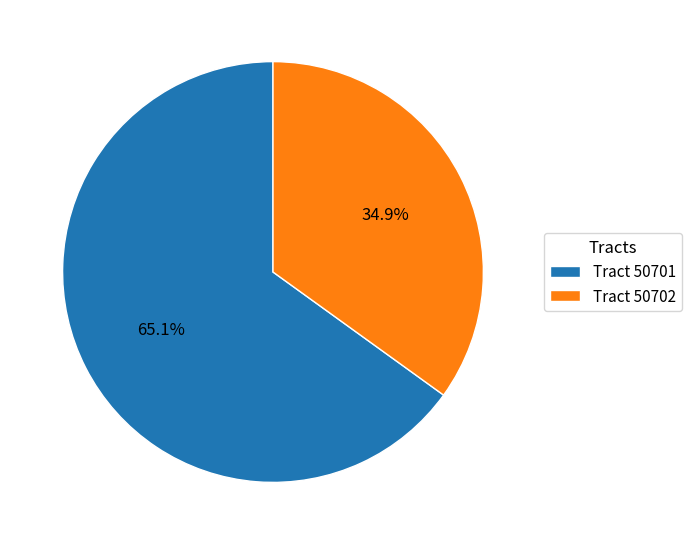

How many segments does this pie chart have?

2